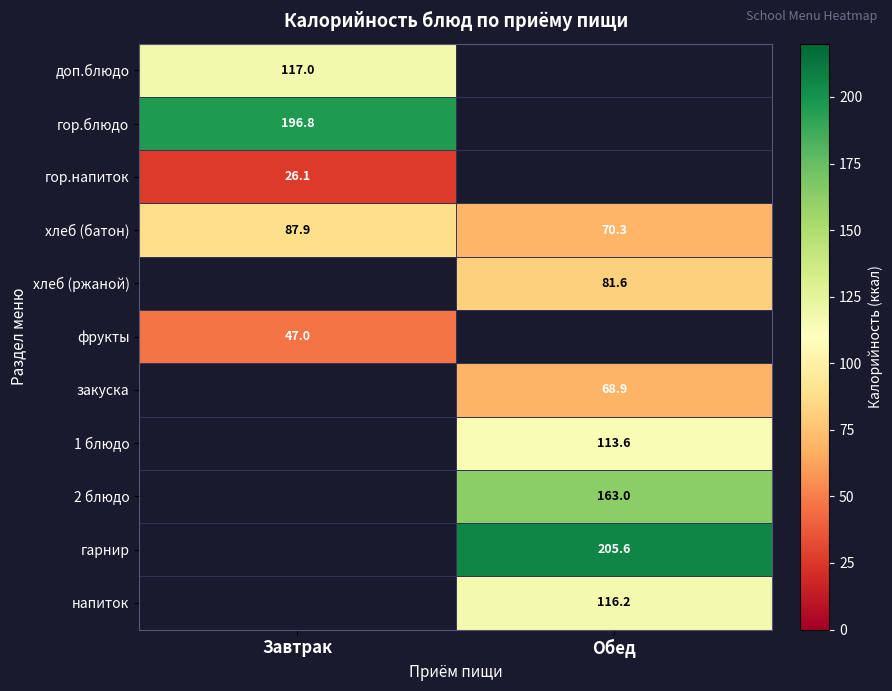

Where does the хлеб (батон) series first go above 87?

Завтрак